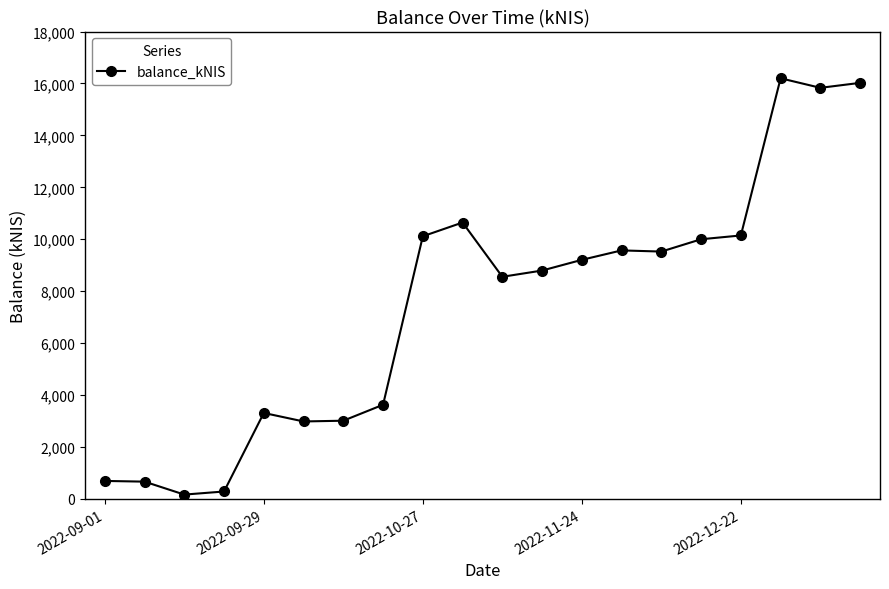

What is the difference between the second highest and minimum values?

15859.1